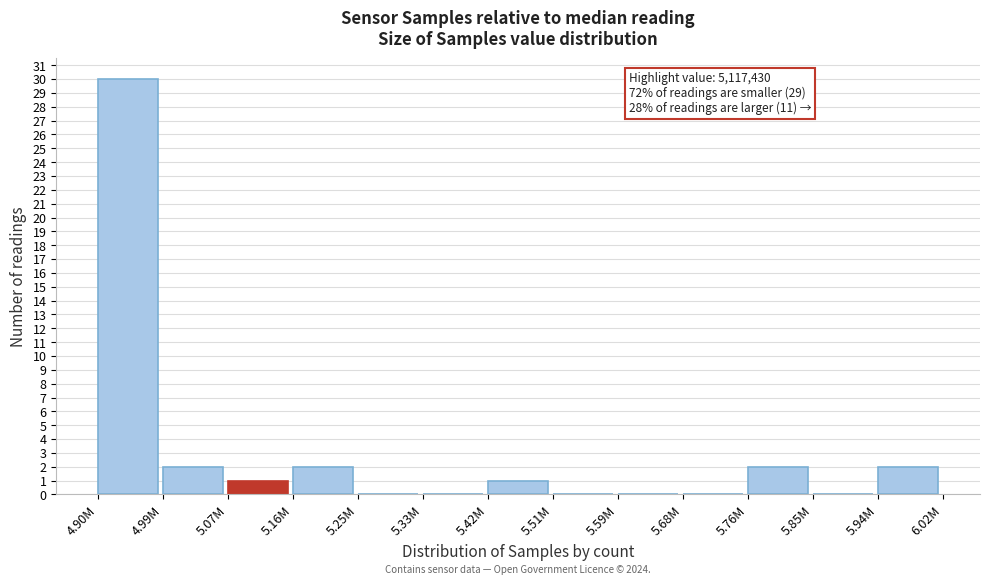

Reading right to left, extract all data points from this chart.

5.94M=2	5.85M=0	5.76M=2	5.68M=0	5.59M=0	5.51M=0	5.42M=1	5.33M=0	5.25M=0	5.16M=2	5.07M=1	4.99M=2	4.90M=30